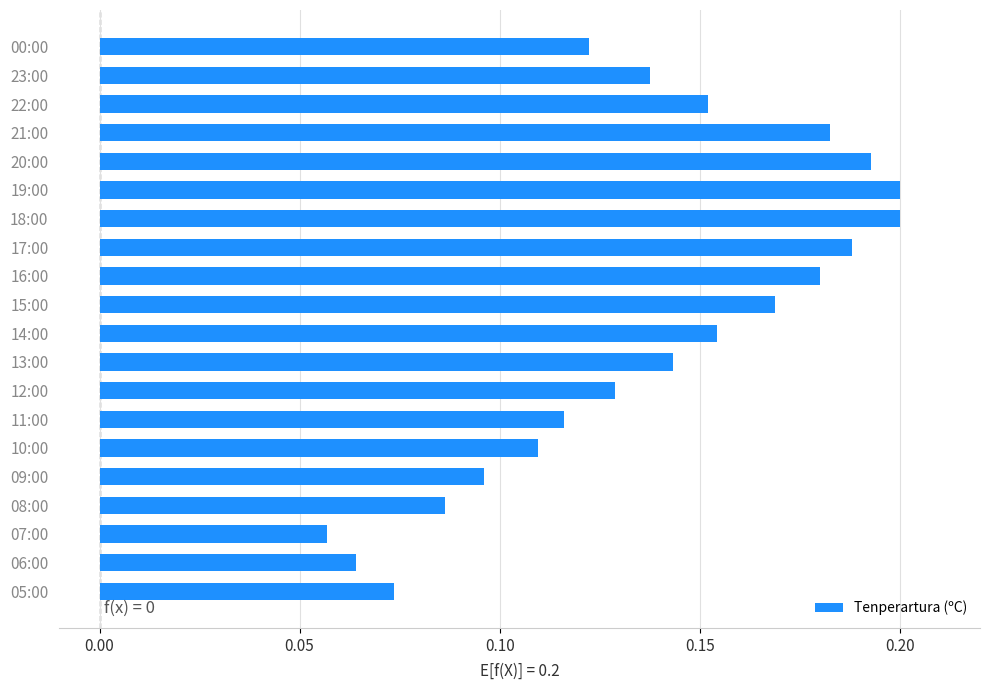

True or false: the data shows 0.0 at 15:00.

False